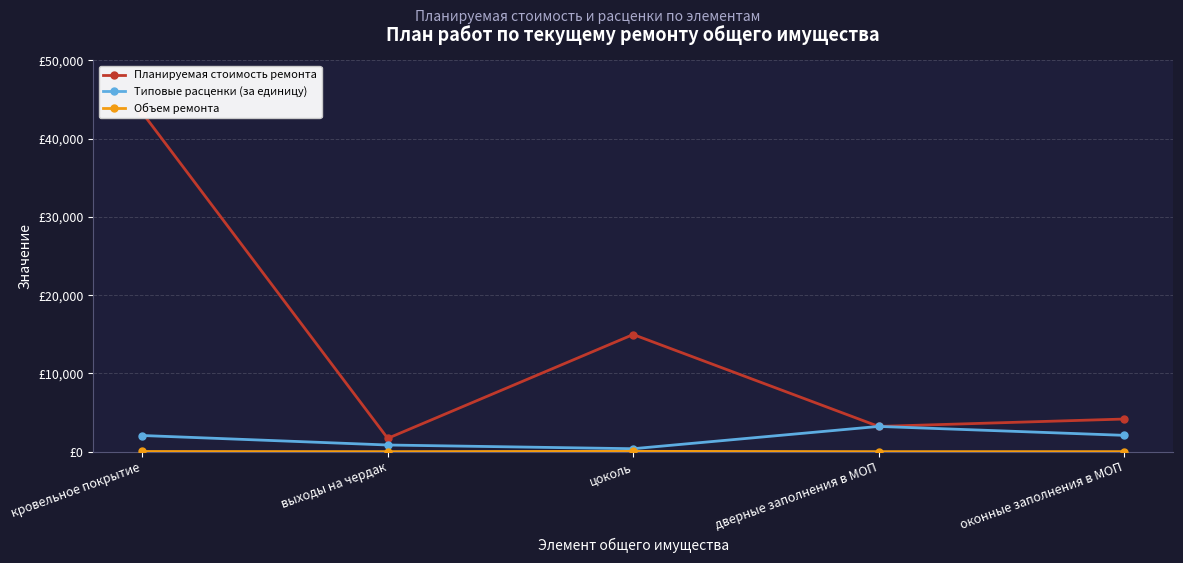

What is the difference between the maximum and minimum values in the Типовые расценки (за единицу) series?

2849.9